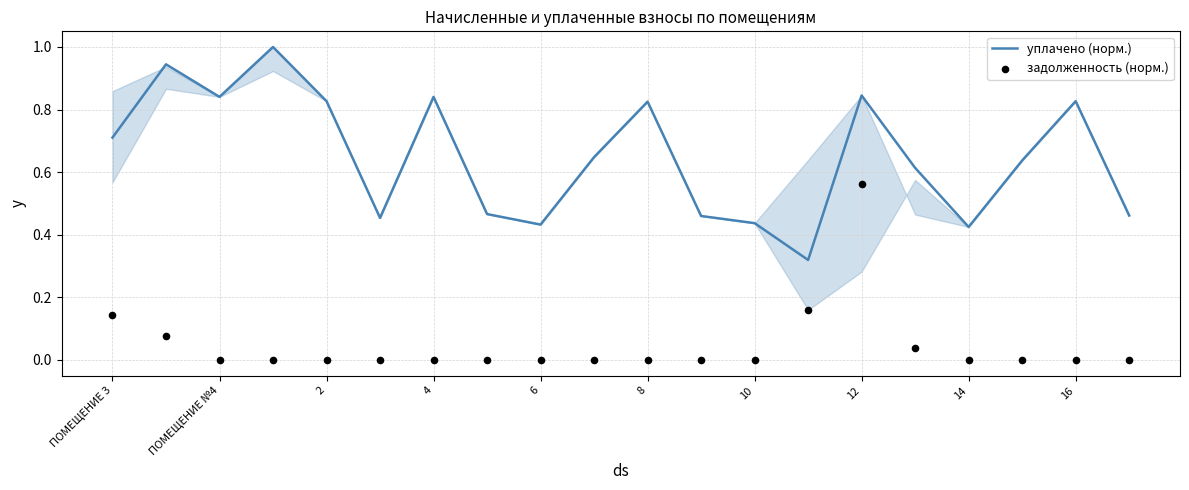

The уплачено (норм.) series shows 1.1 at 8. True or false?

False